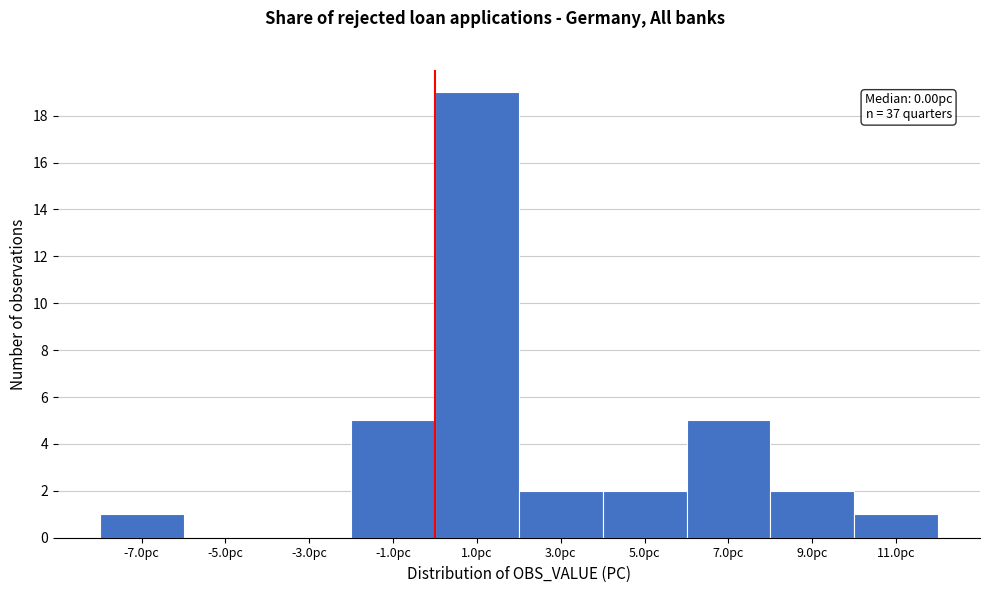

Which range on the x-axis has the tallest bar?

0 to 2